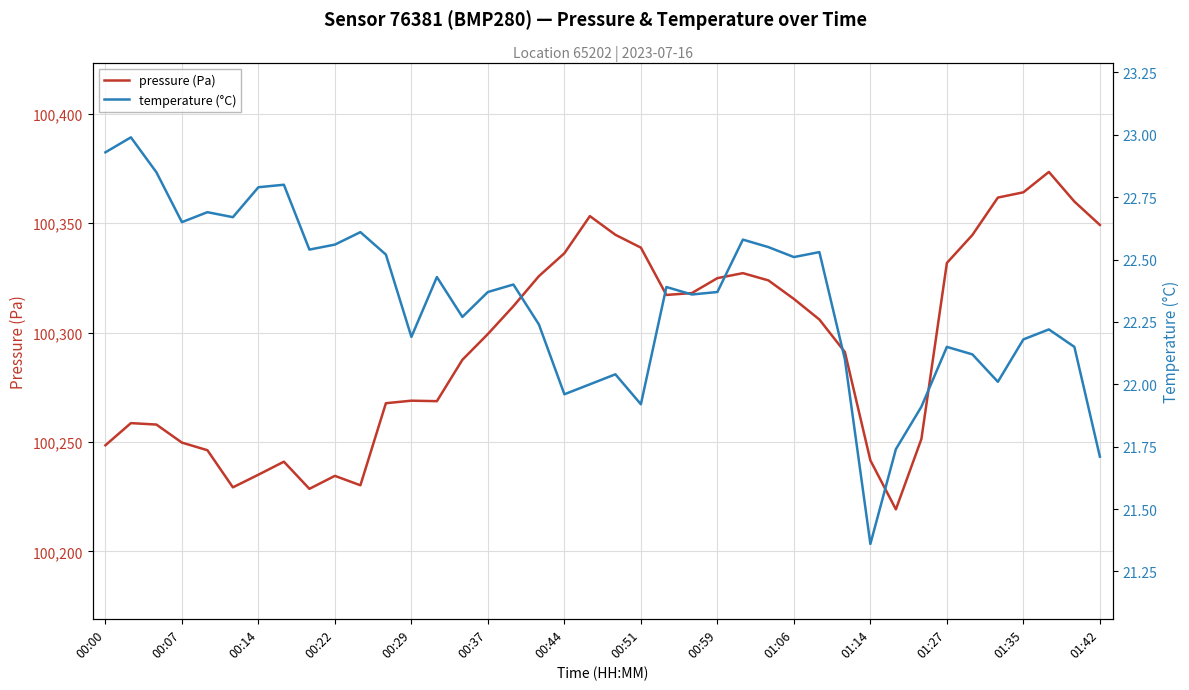

True or false: pressure (Pa) and temperature (°C) intersect in this chart.

False